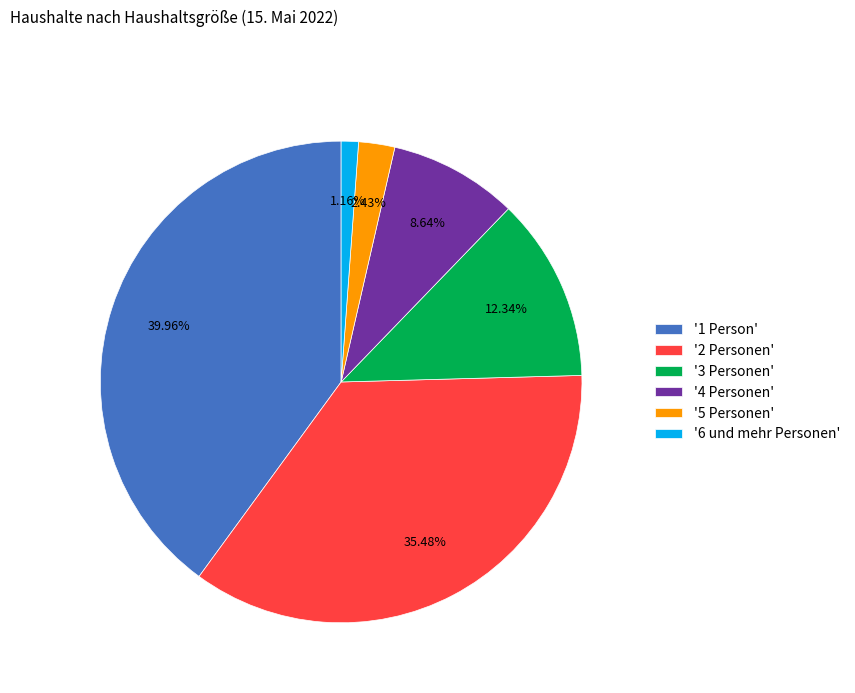

Combined, do '2 Personen' and '5 Personen' account for over 50%?

No